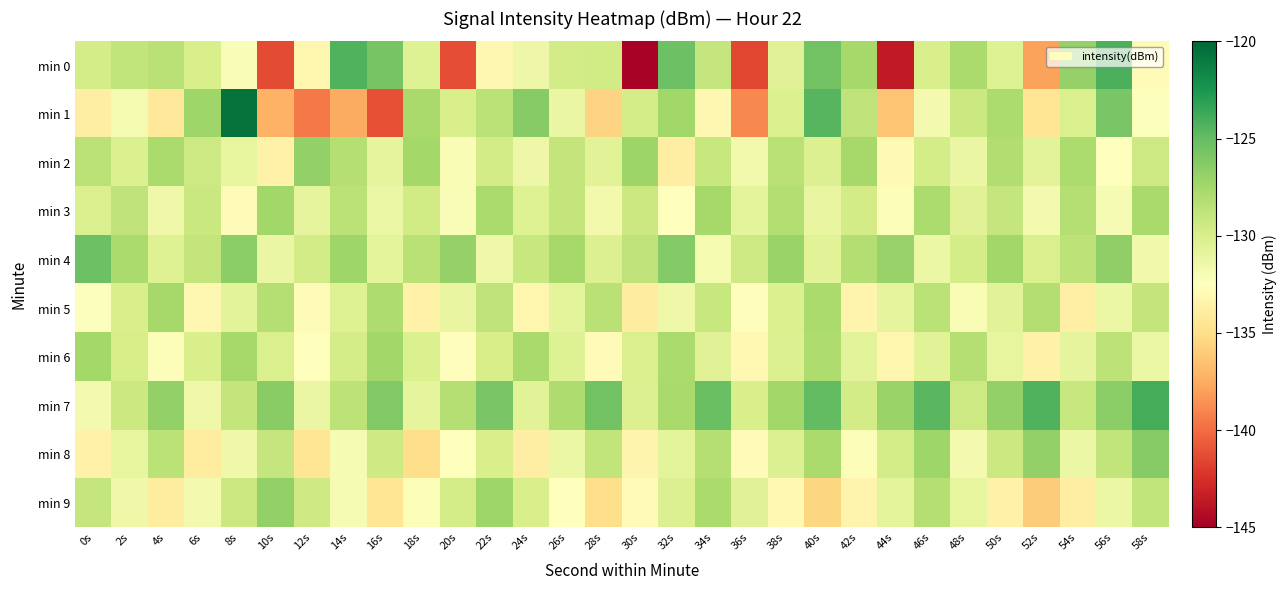

What is the minimum value shown in the chart?

-144.8